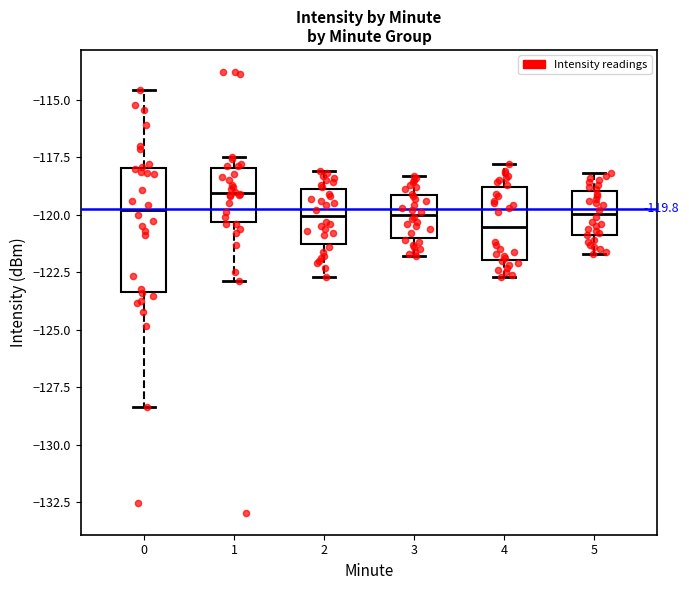

Which box's median line is the lowest?

4